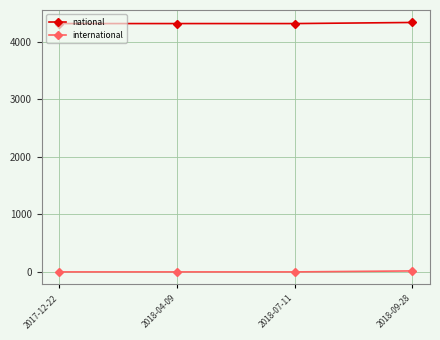

Which series has the largest range (max minus min)?

national